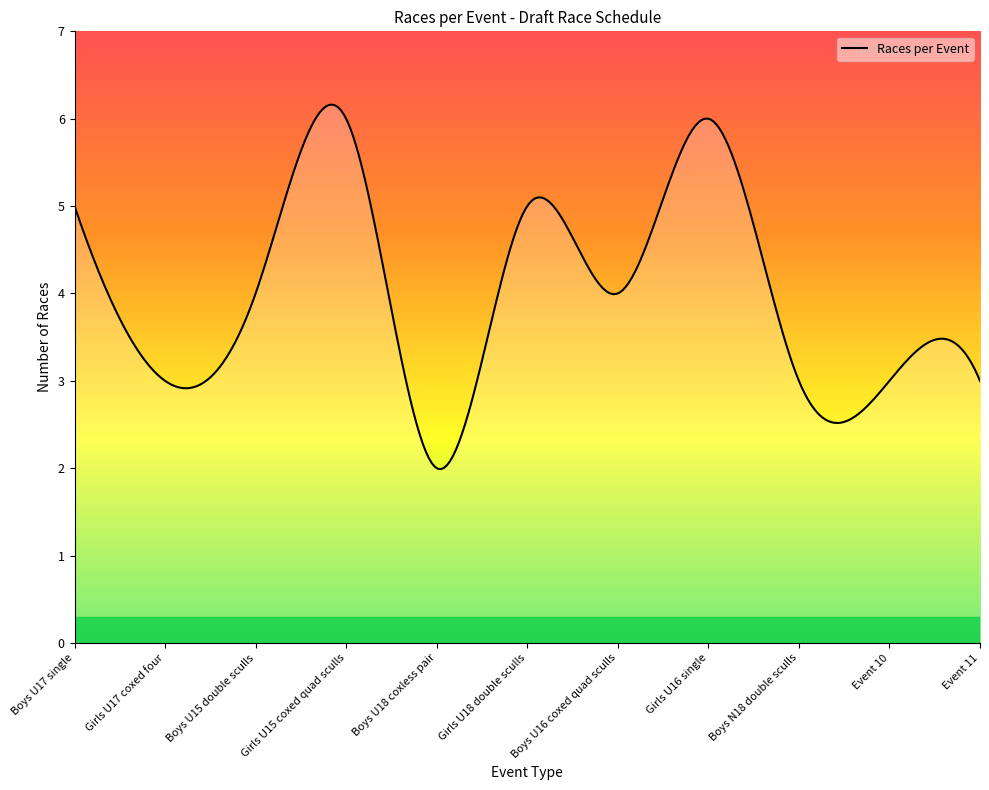

What is the greatest value displayed?

6.2